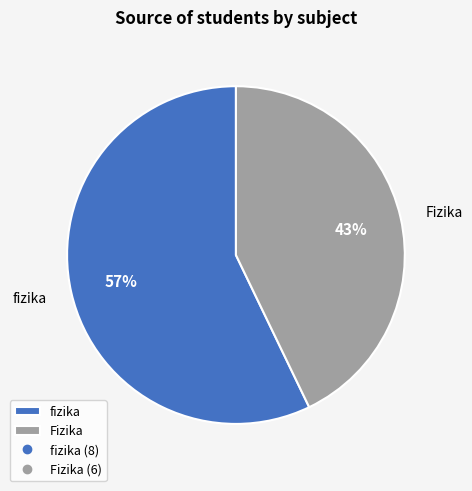

Does any single category account for the majority?

Yes